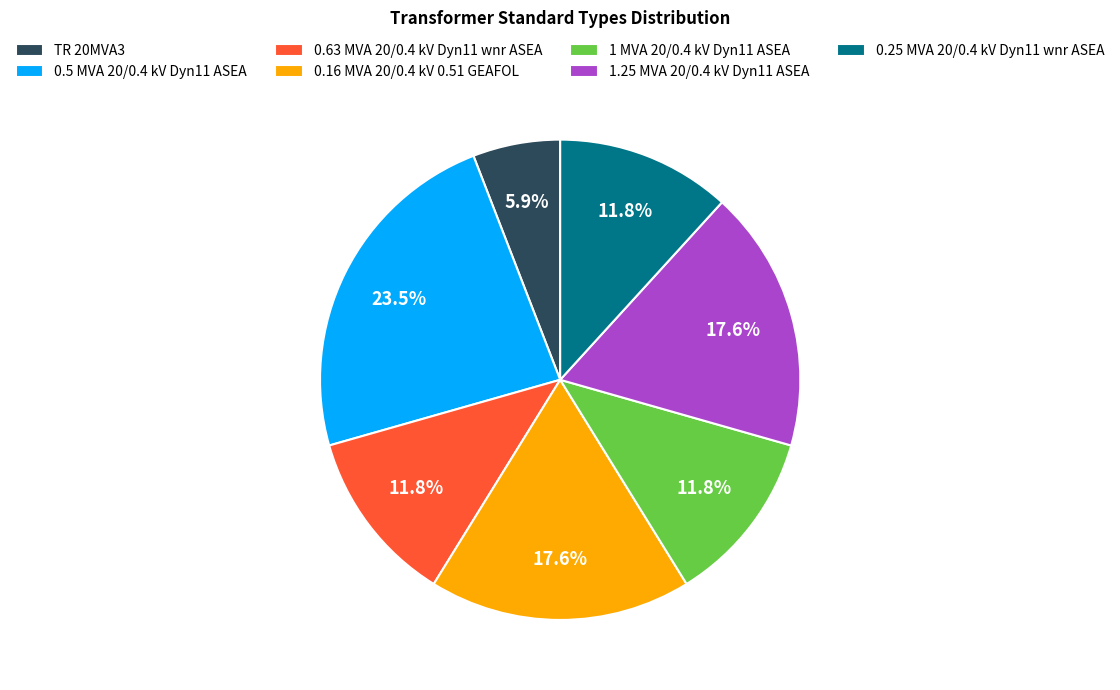

To the nearest percent, what is the combined percentage of 0.16 MVA 20/0.4 kV 0.51 GEAFOL and 1.25 MVA 20/0.4 kV Dyn11 ASEA?

35%